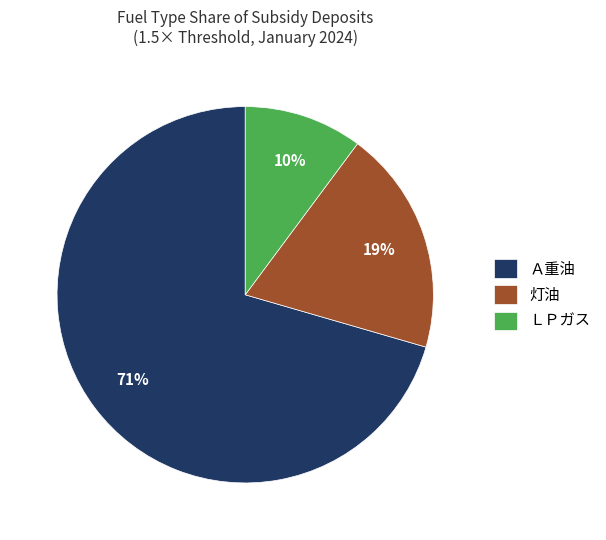

Is ＬＰガス the majority of the pie?

No